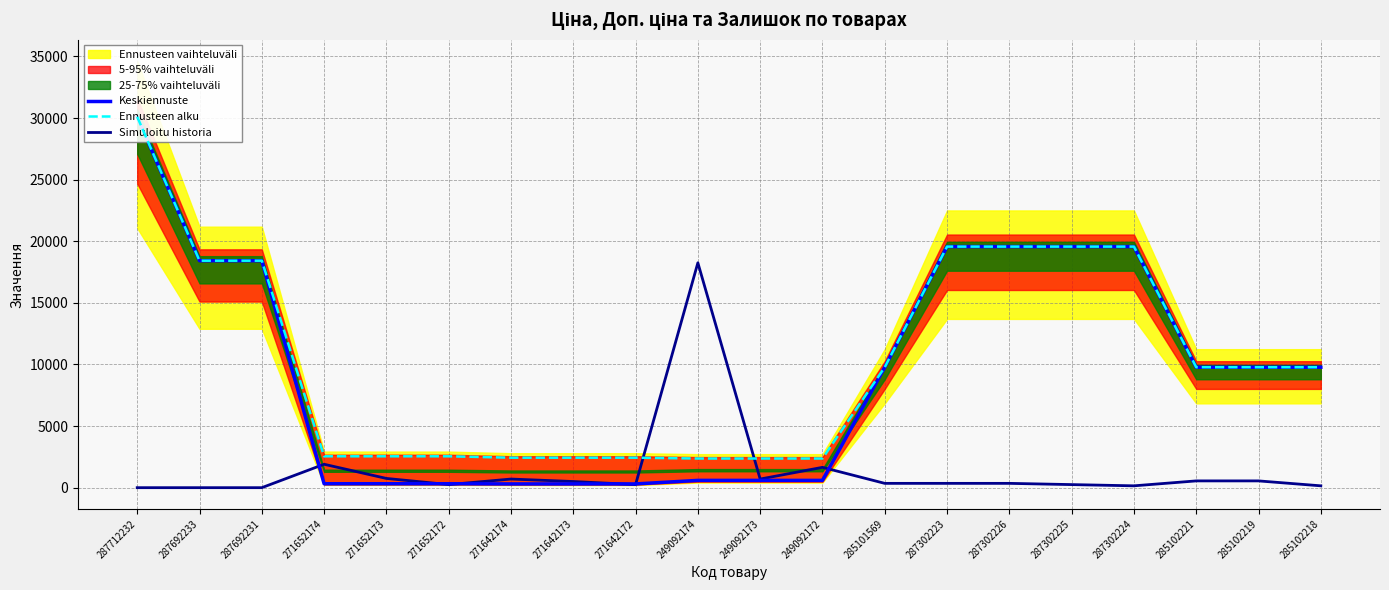

The value of Simuloitu historia at 271642172 is 250.0. True or false?

True